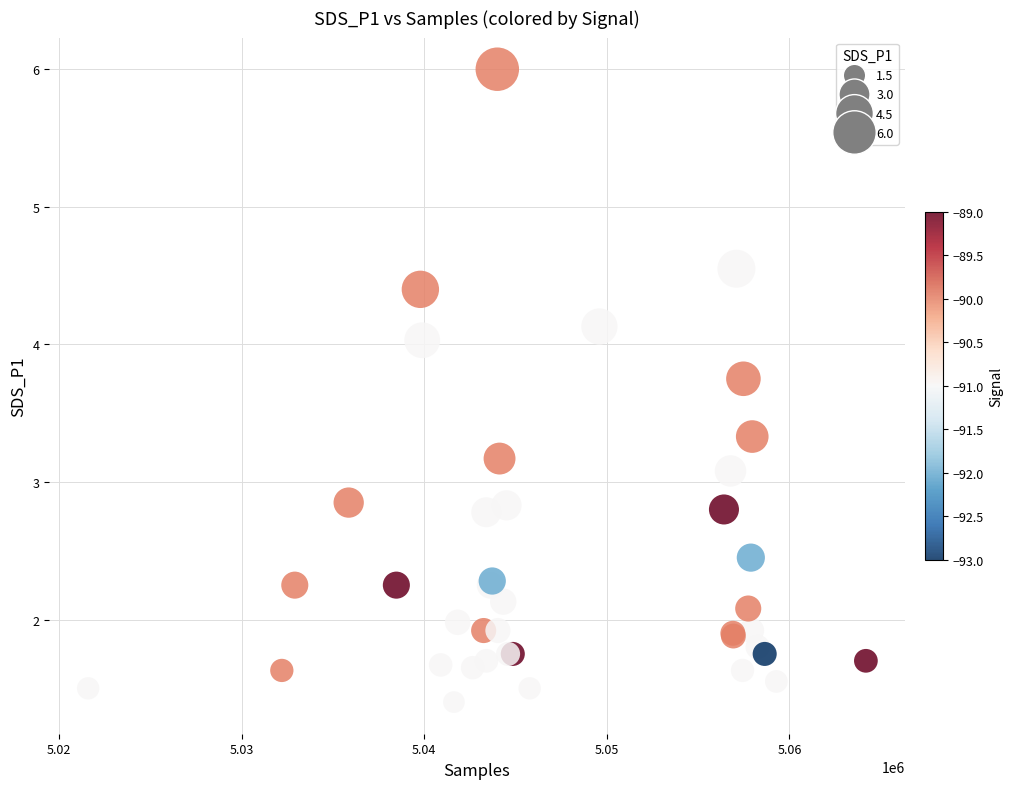

What Y value in the scatter plot is closest to 3?

3.1